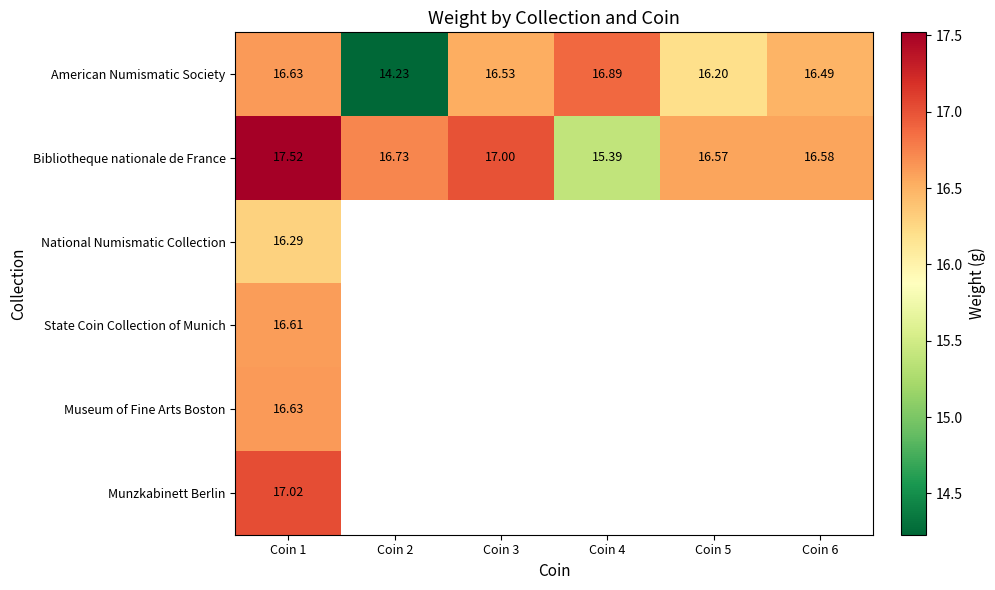

Rank the categories by American Numismatic Society value from highest to lowest.

Coin 4, Coin 1, Coin 3, Coin 6, Coin 5, Coin 2